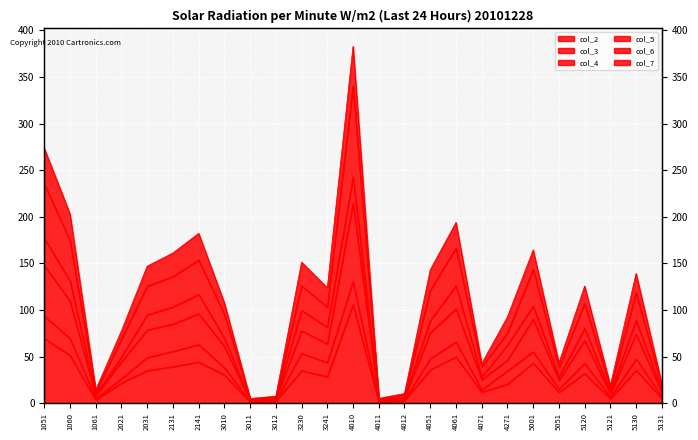

True or false: col_6 and col_2 intersect in this chart.

False